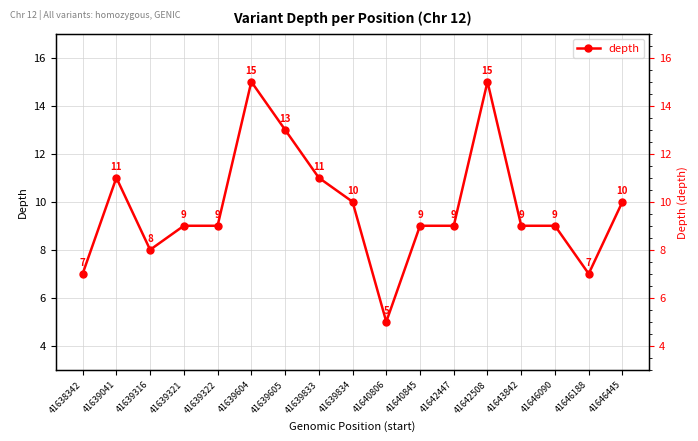

What is the sum of all values?

166